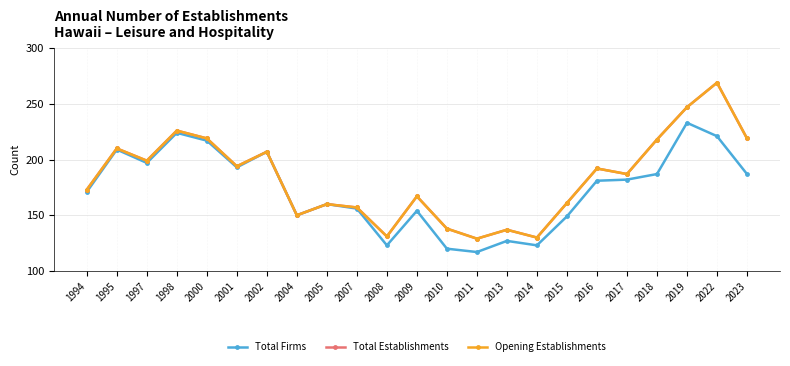

What is the difference between the highest and lowest values at 2014?

7